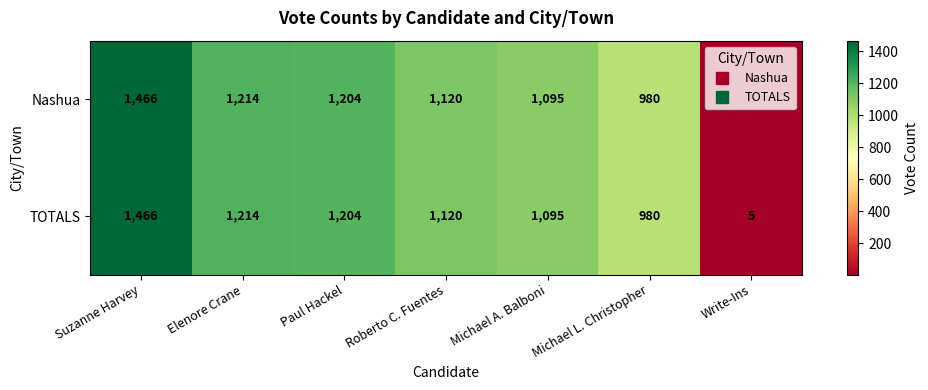

Rank the categories by TOTALS value from highest to lowest.

Suzanne Harvey, Elenore Crane, Paul Hackel, Roberto C. Fuentes, Michael A. Balboni, Michael L. Christopher, Write-Ins